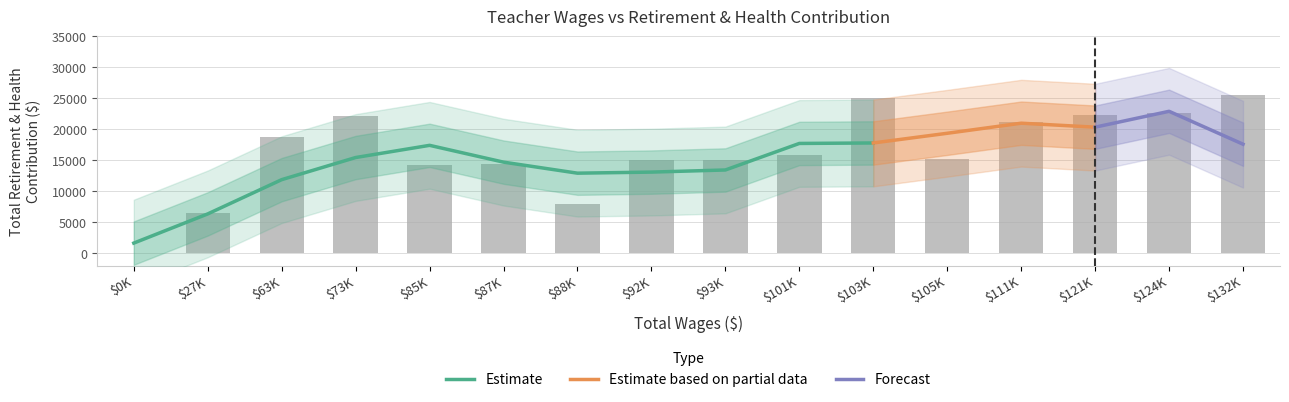

Count the number of categories in the chart.

16